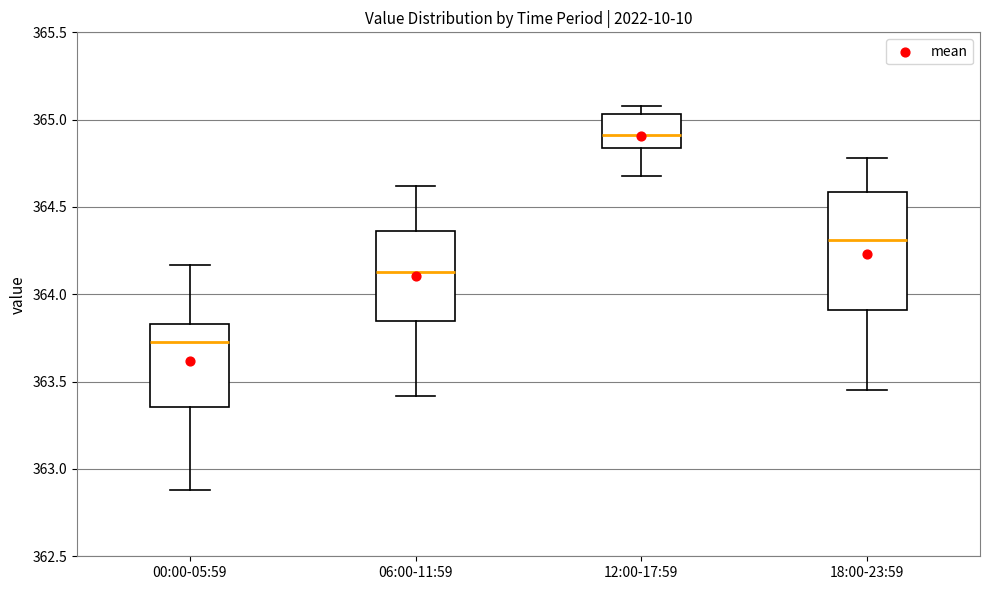

Where does the upper whisker of the box for 18:00-23:59 end on the y-axis? The values are not printed on the chart, so give them approximately, as read against the axis.

364.80